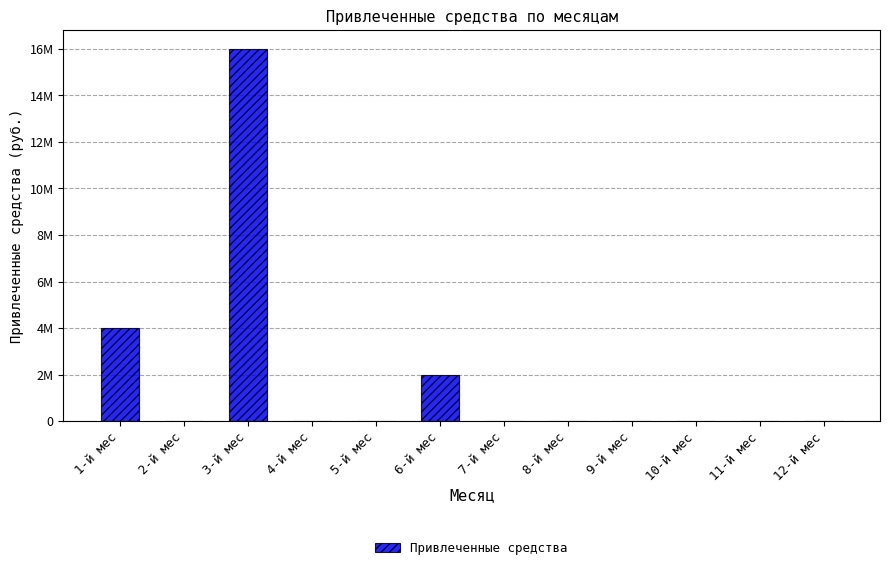

Are the bars horizontal?

No